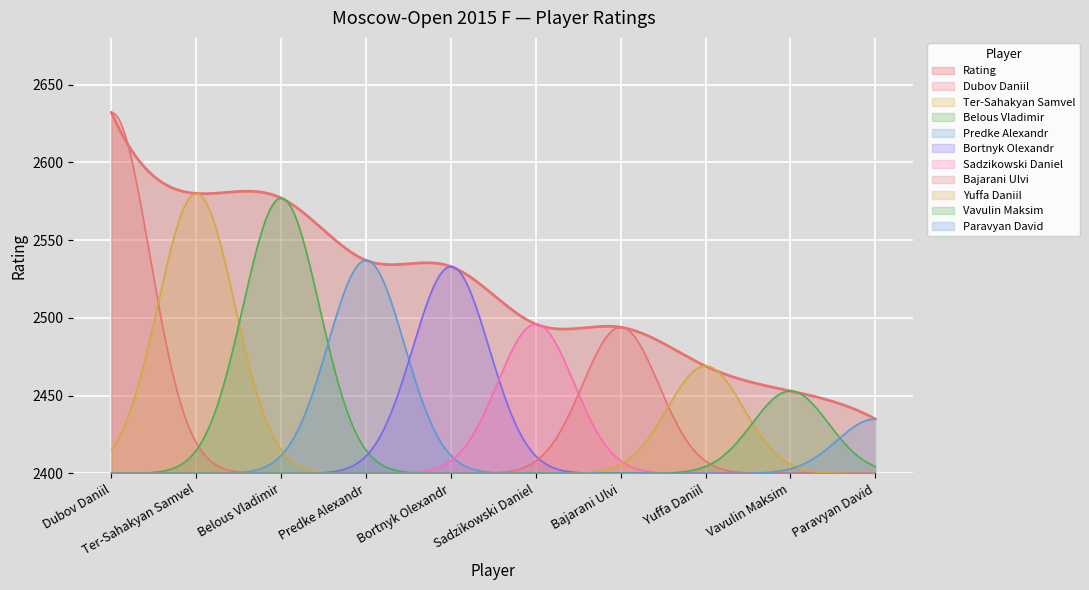

How many lines are shown in the chart?

11